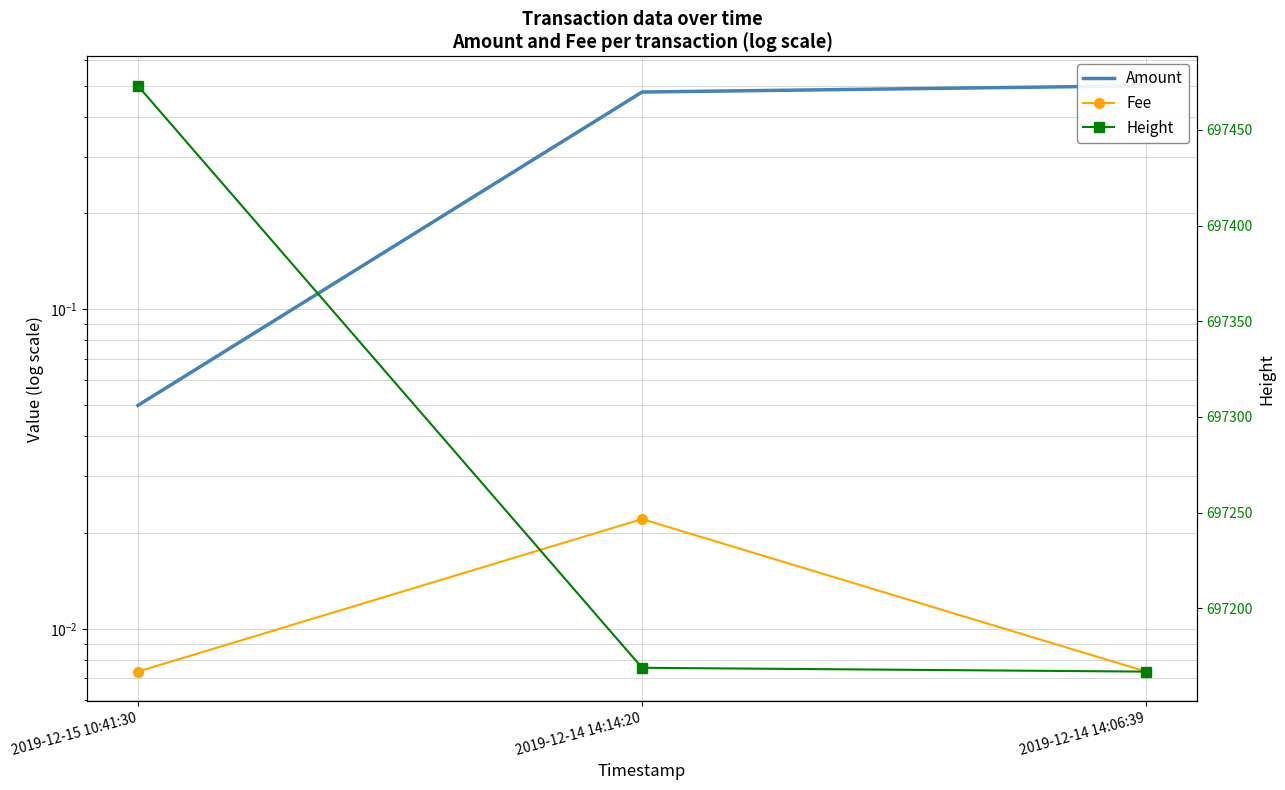

The Fee series shows 0.0 at 2019-12-14 14:14:20. True or false?

True